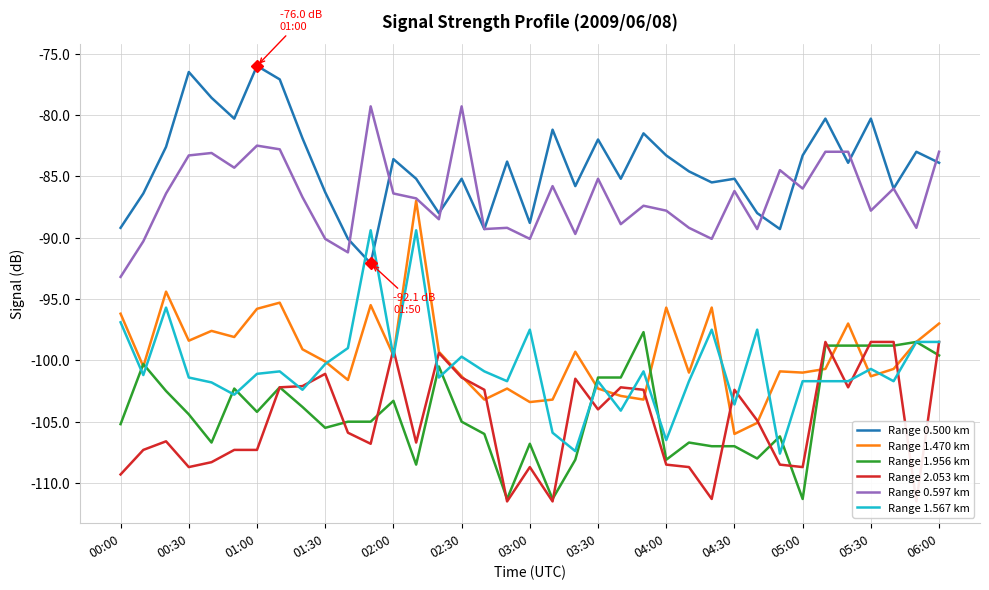

True or false: Range 1.956 km has a value of -26.4 at 04:00.

False